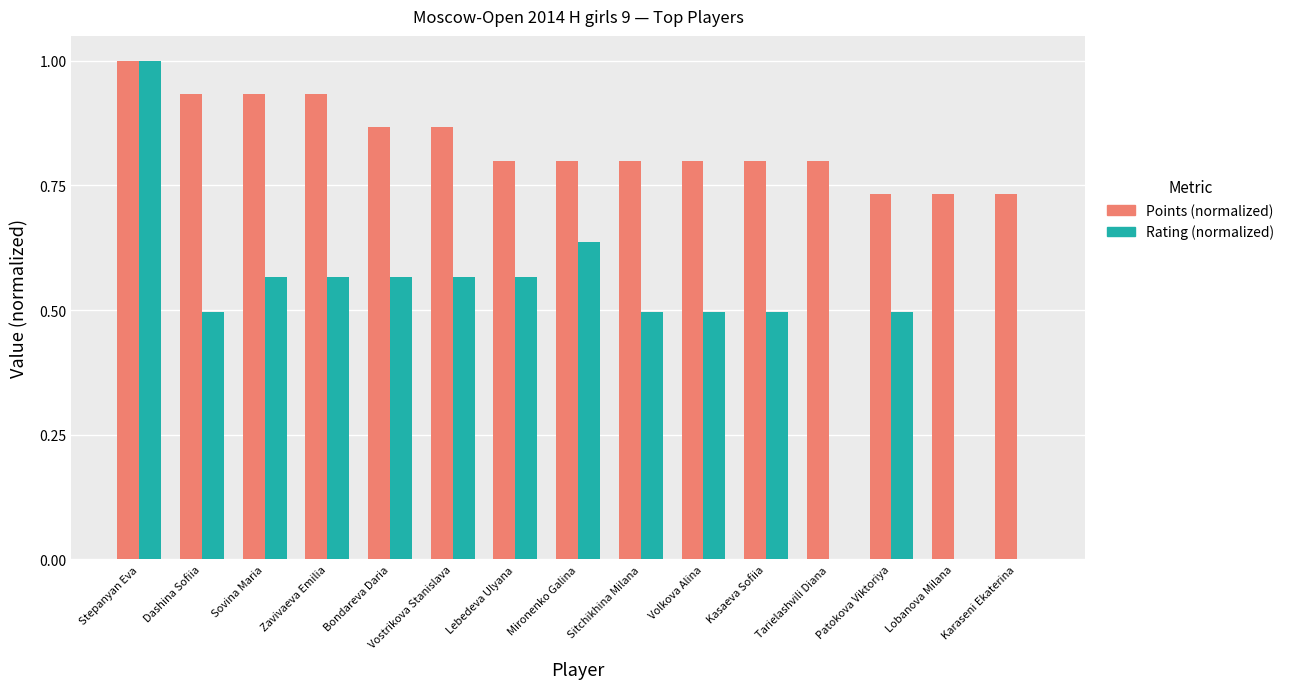

How many groups of bars are there?

15